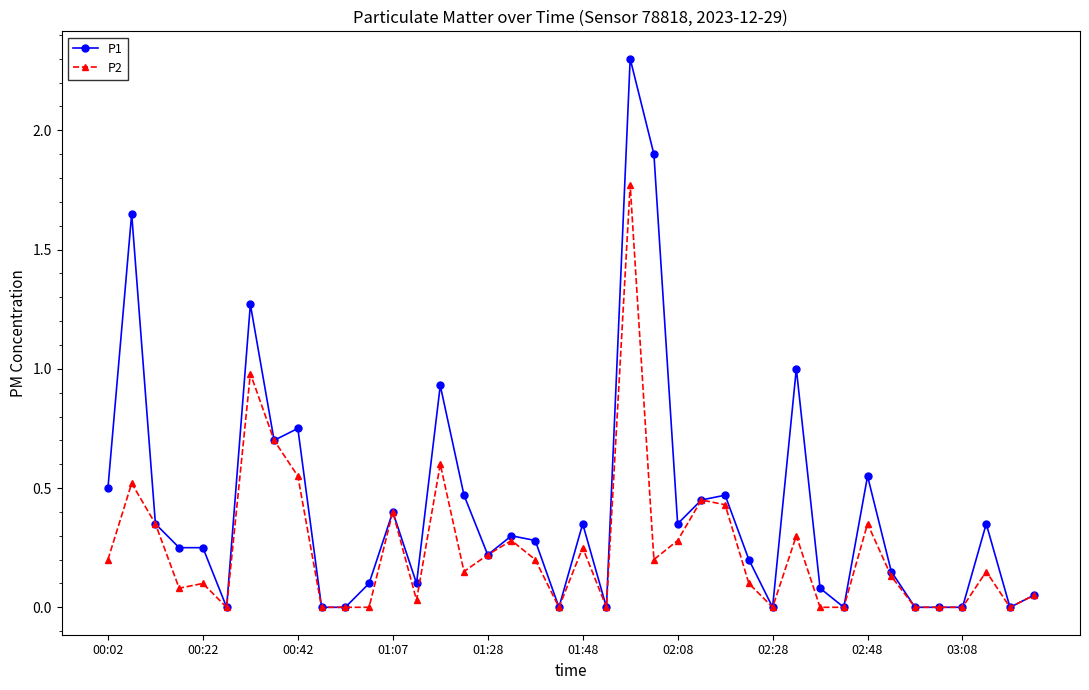

What is the highest value of the P1 series?

2.3